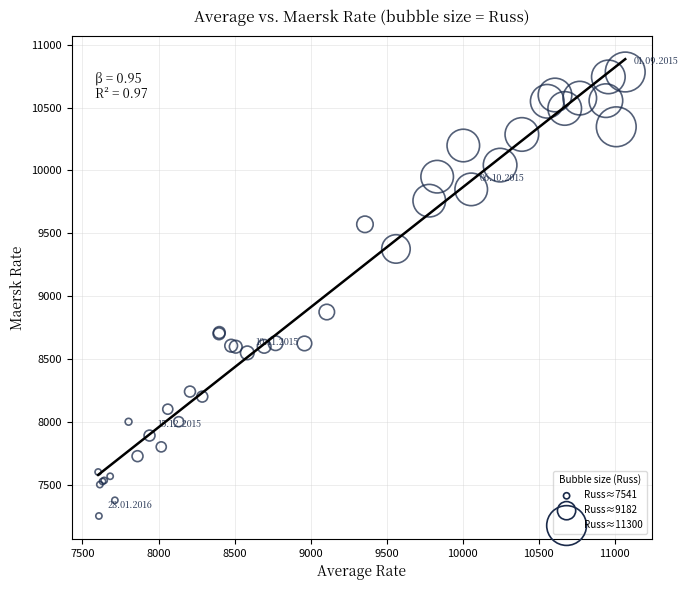

What Y value in the scatter plot is closest to 9016?

8873